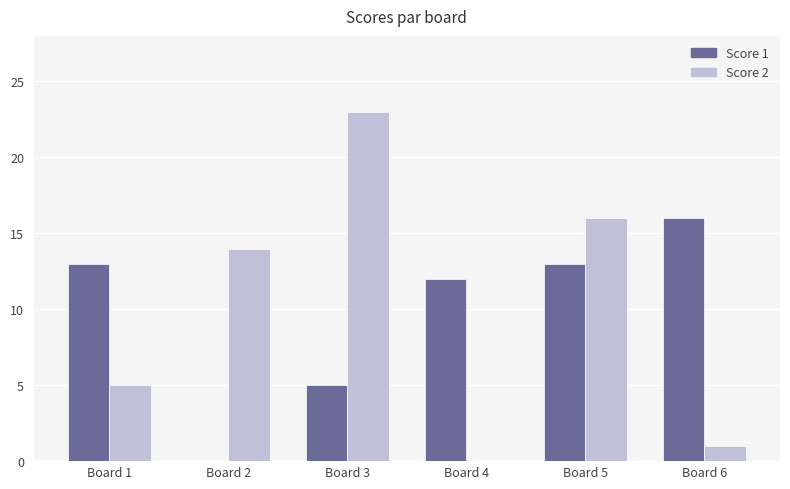

Are the bars horizontal?

No